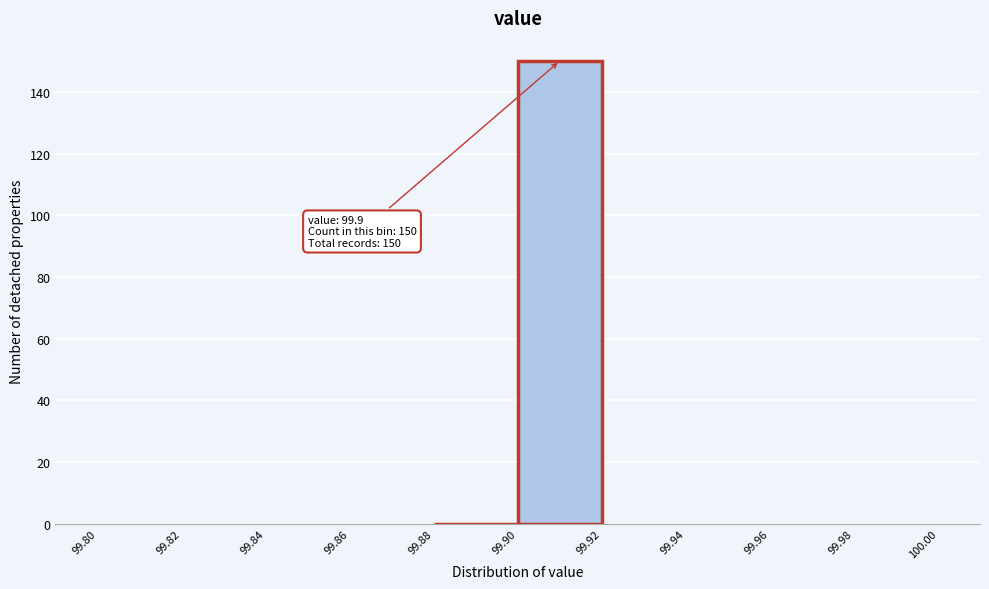

Which range on the x-axis has the tallest bar?

99.90 to 99.92